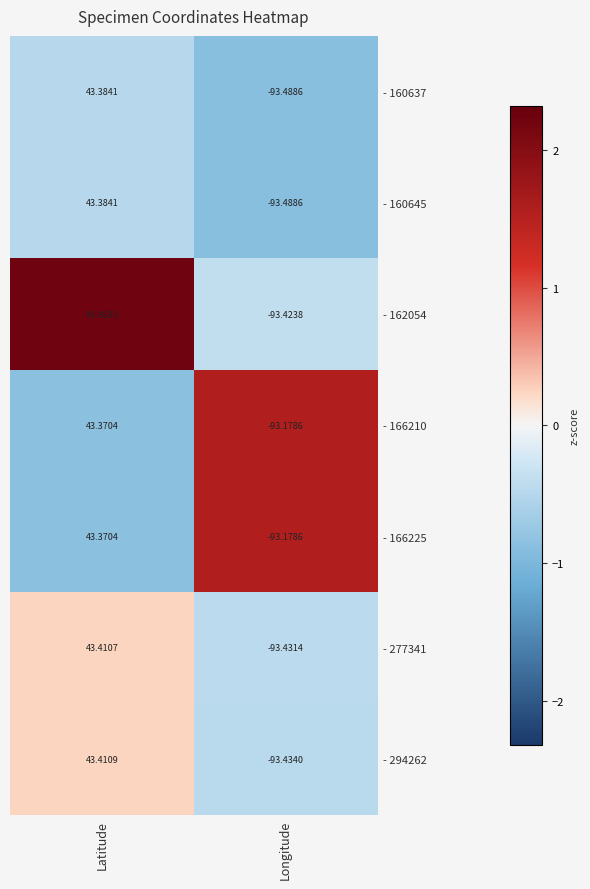

What is the maximum value shown in the chart?

43.5